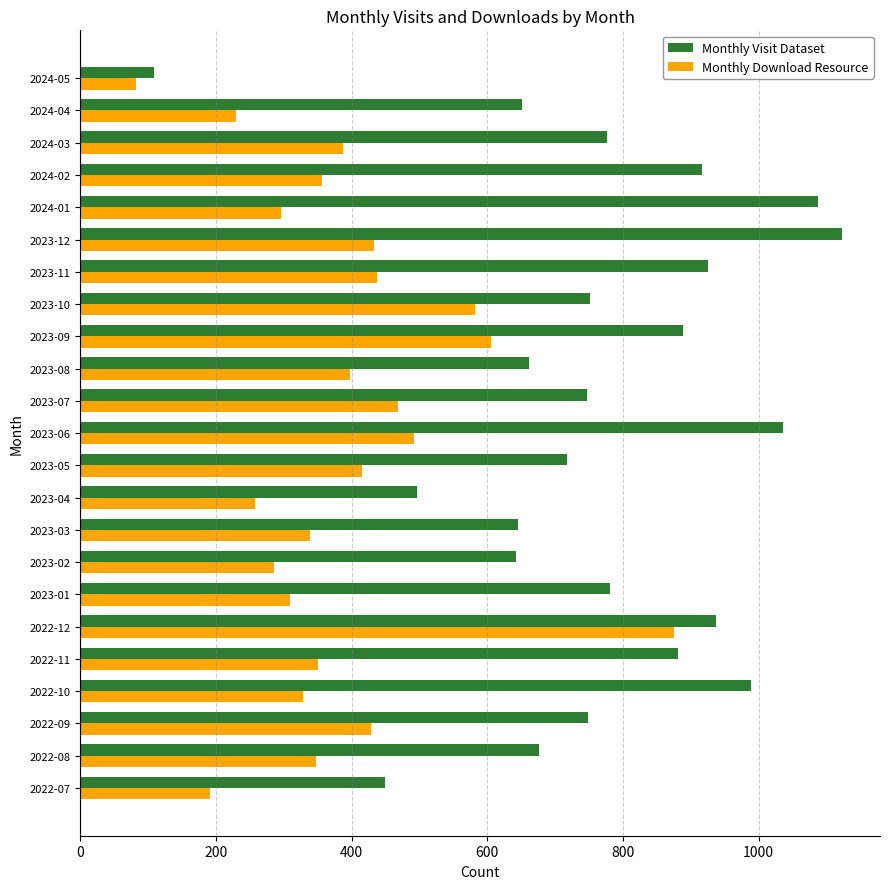

Which category has the lowest value across all series?

2024-05